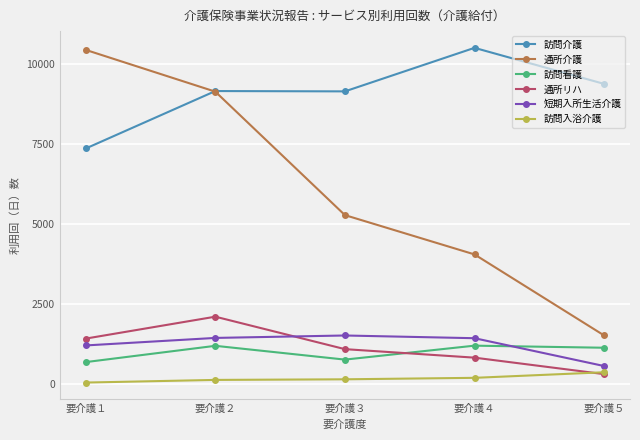

True or false: 短期入所生活介護 and 通所介護 intersect in this chart.

False